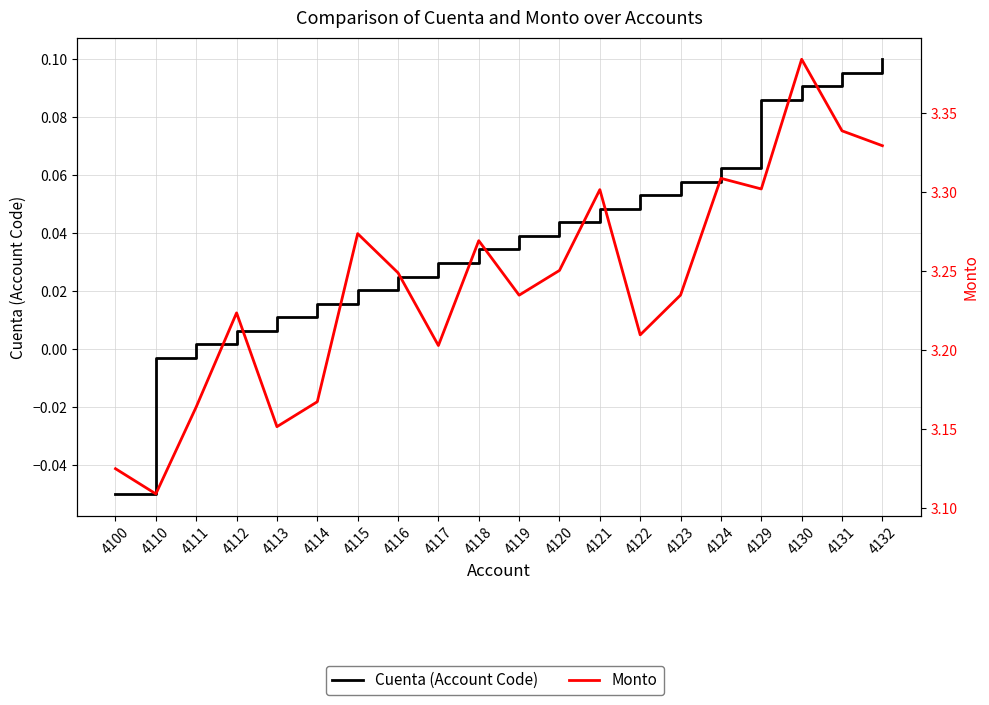

Count the number of data series in this chart.

2